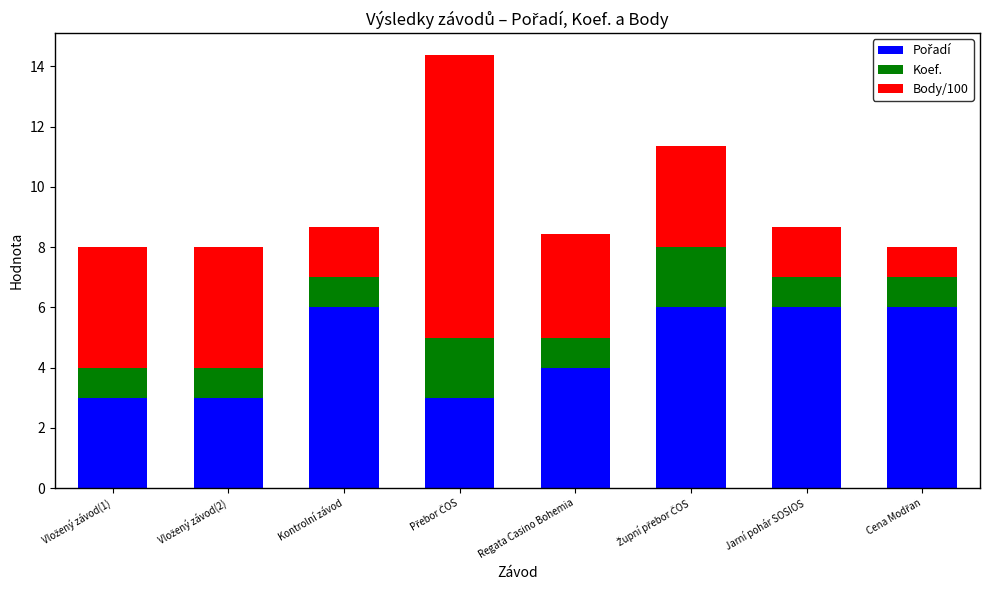

Rank the categories by Pořadí value from highest to lowest.

Kontrolní závod, Župní přebor ČOS, Jarní pohár SOSIOS, Cena Modřan, Regata Casino Bohemia, Vložený závod(1), Vložený závod(2), Přebor ČOS